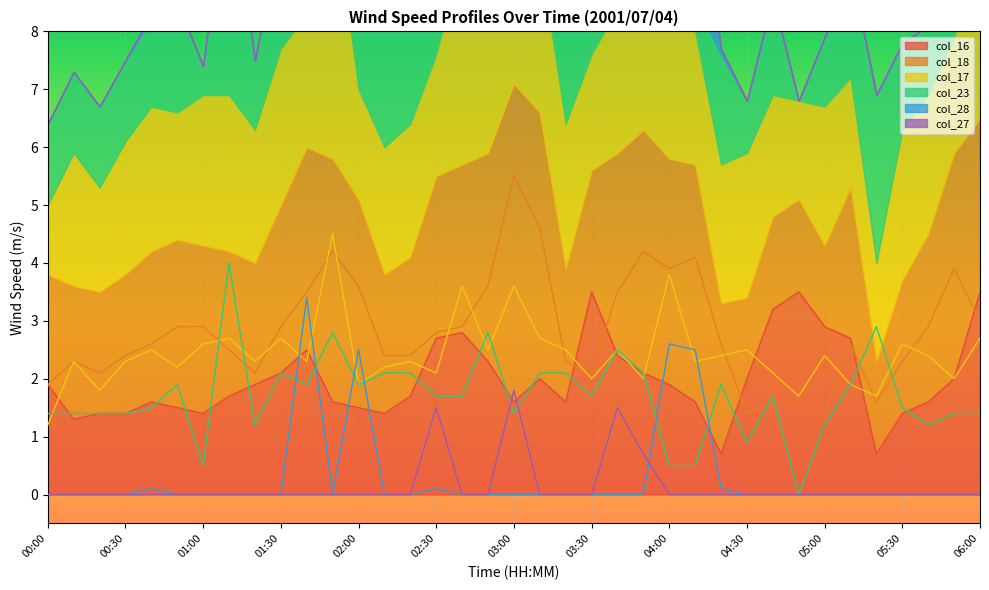

At 00:30, list the series in order from smallest to largest.

col_28, col_27, col_16, col_23, col_17, col_18